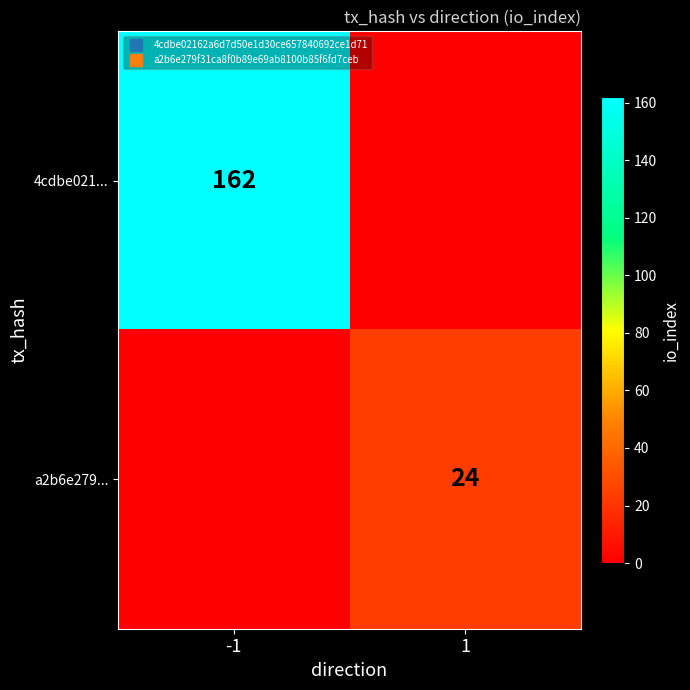

At how many categories does at least one series exceed 75?

1